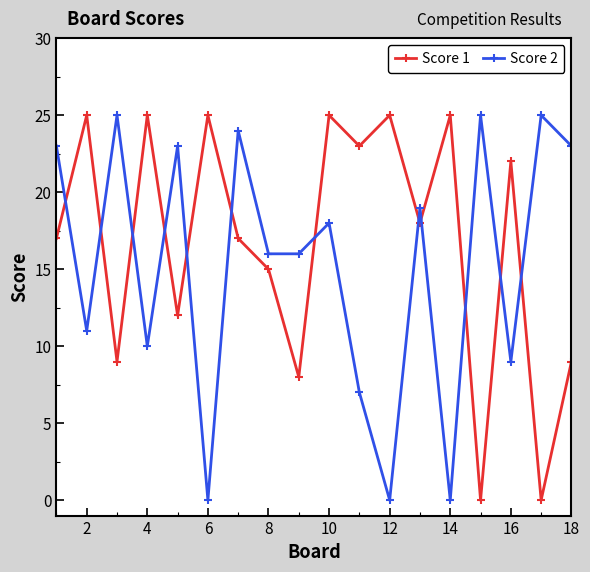

Which series ends up on top after the final intersection of Score 2 and Score 1?

Score 2